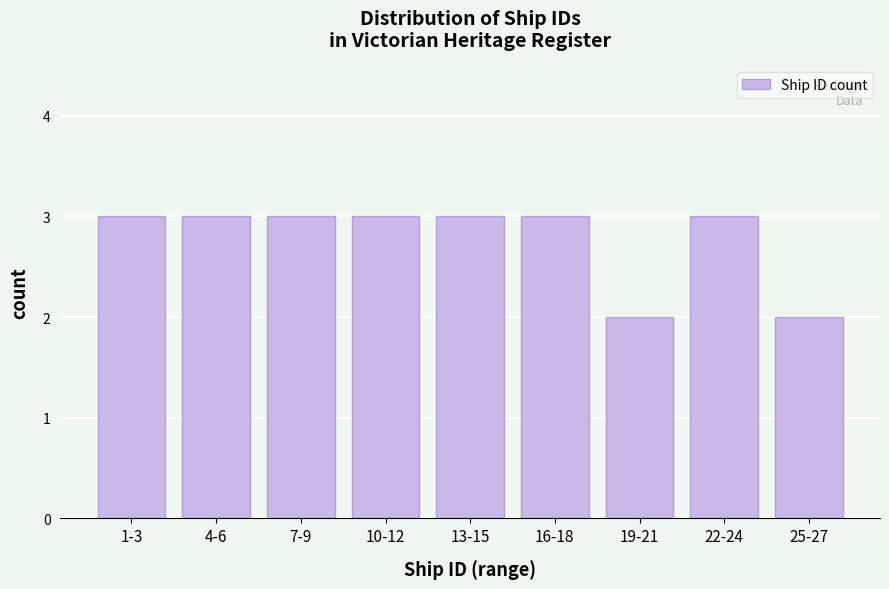

Reading left to right, what are all the values shown in this chart?

1-3=3	4-6=3	7-9=3	10-12=3	13-15=3	16-18=3	19-21=2	22-24=3	25-27=2